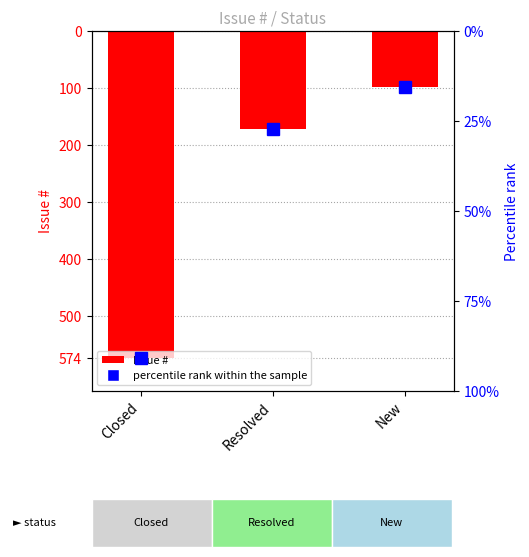

What is the minimum value shown in the chart?

98